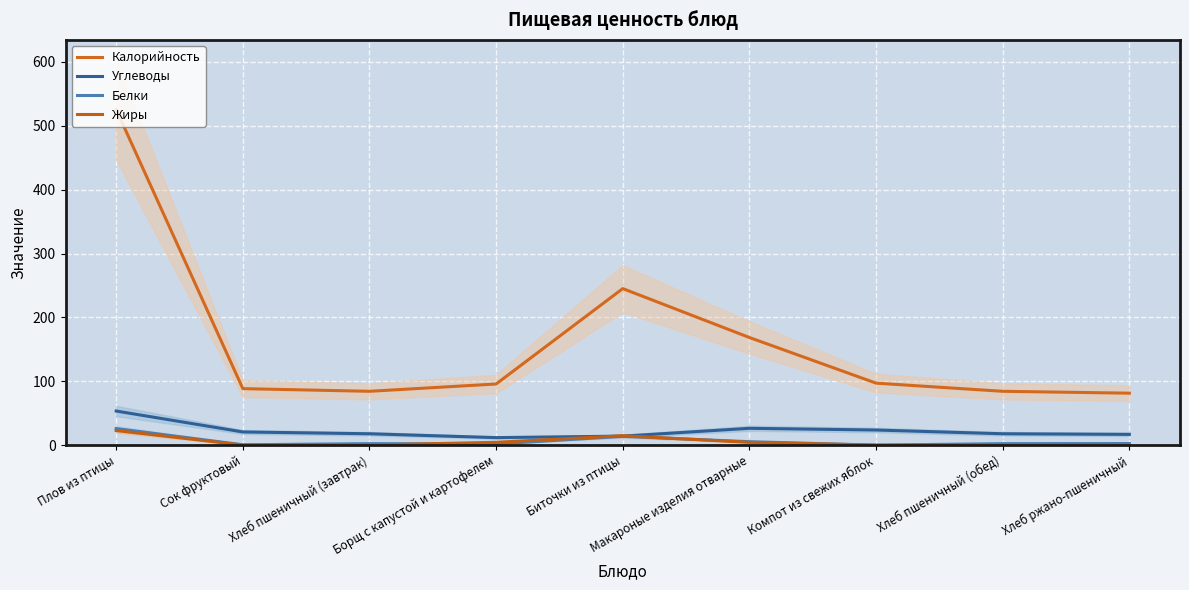

What is the difference between the second highest and second lowest values in the Белки series?

13.2